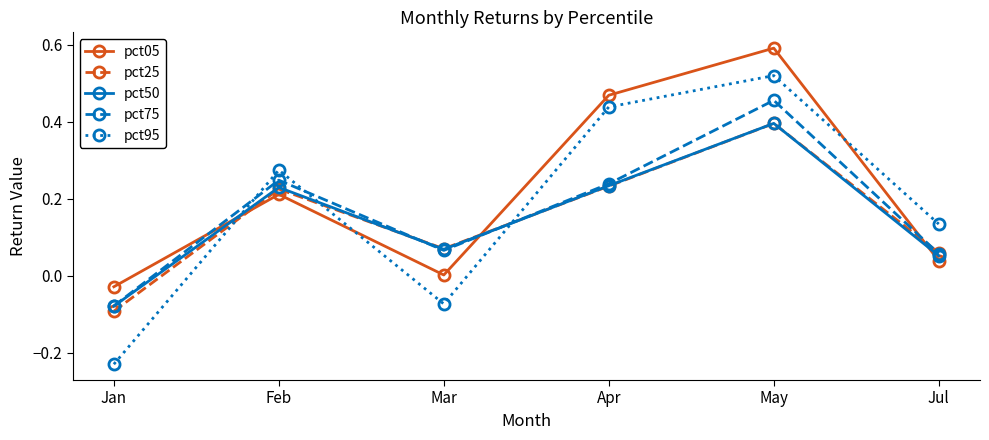

Is it true that pct25 equals 0.3 at Feb?

False